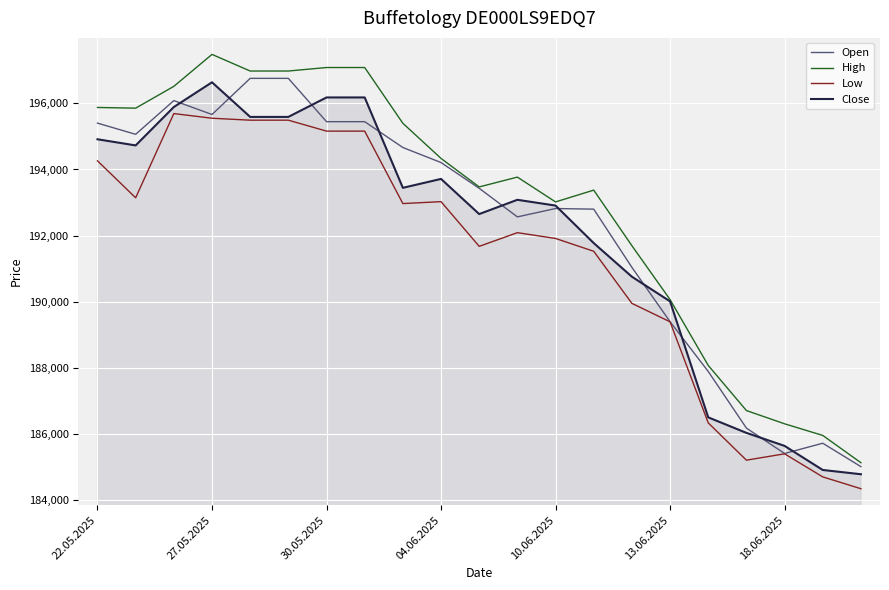

Which series has the largest total across all categories?

High